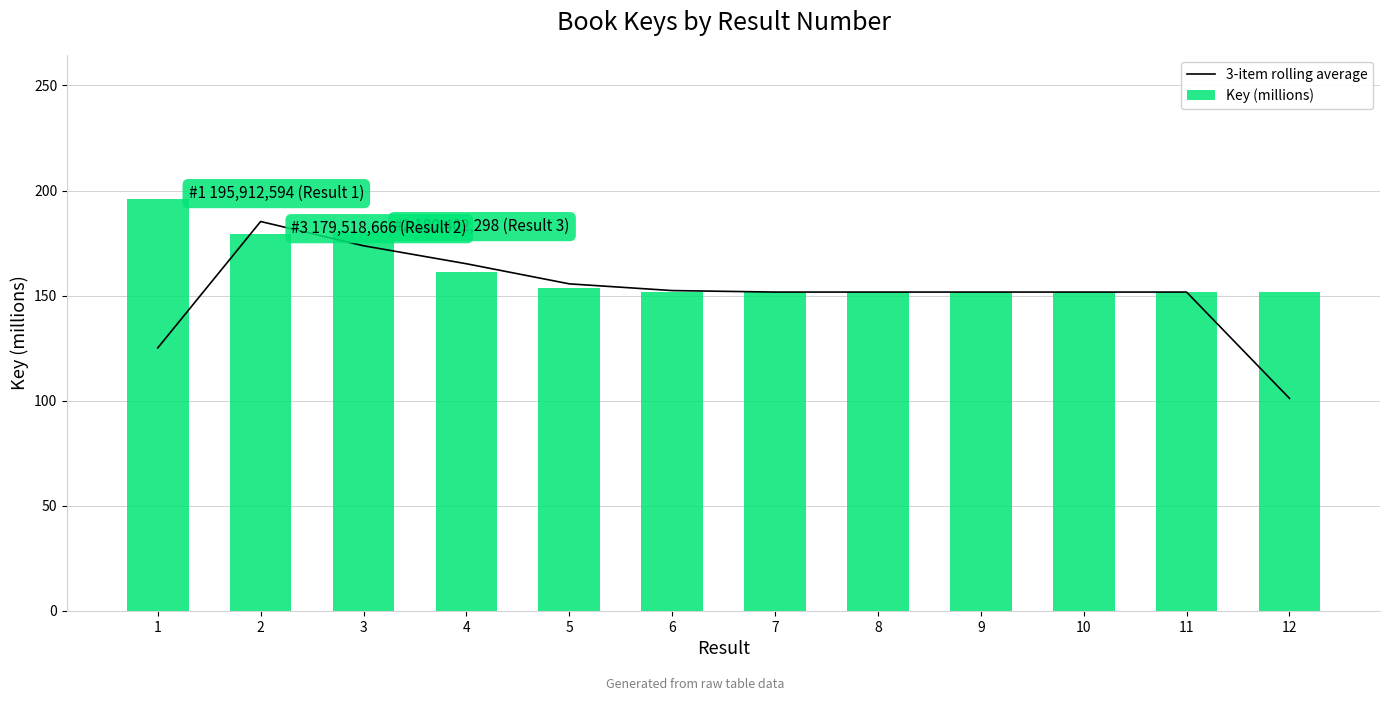

At 9, list the series in order from smallest to largest.

Key (millions), 3-item rolling average